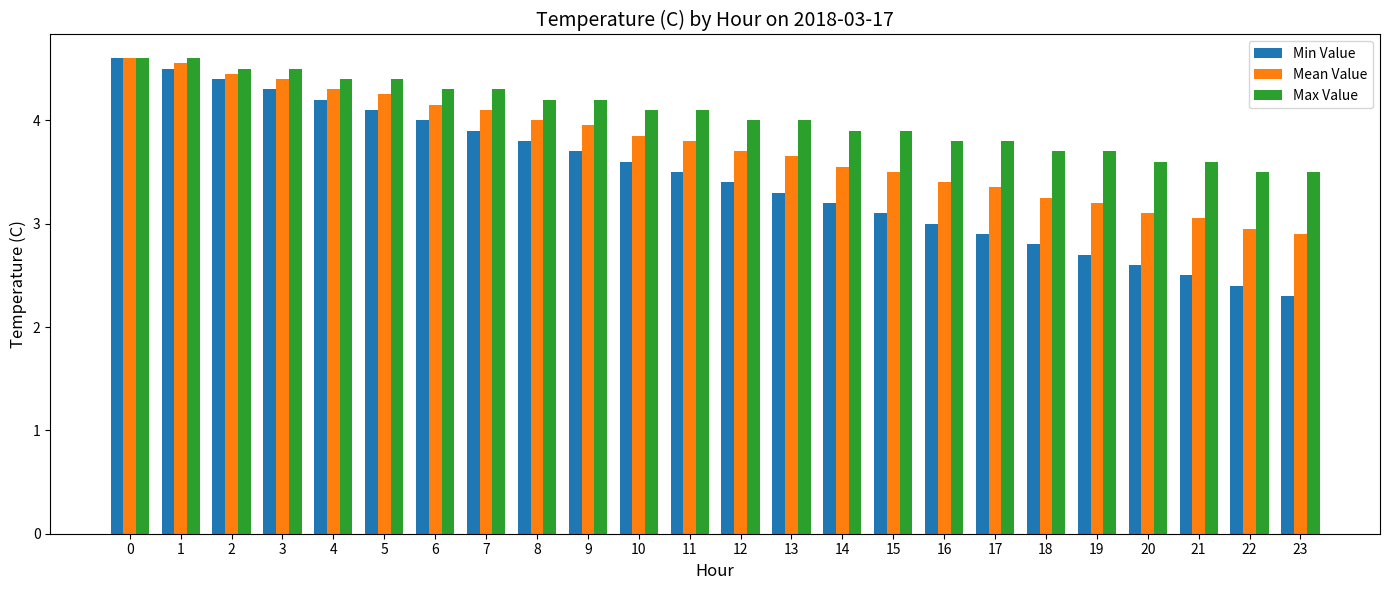

At 12, list the series in order from largest to smallest.

Max Value, Mean Value, Min Value